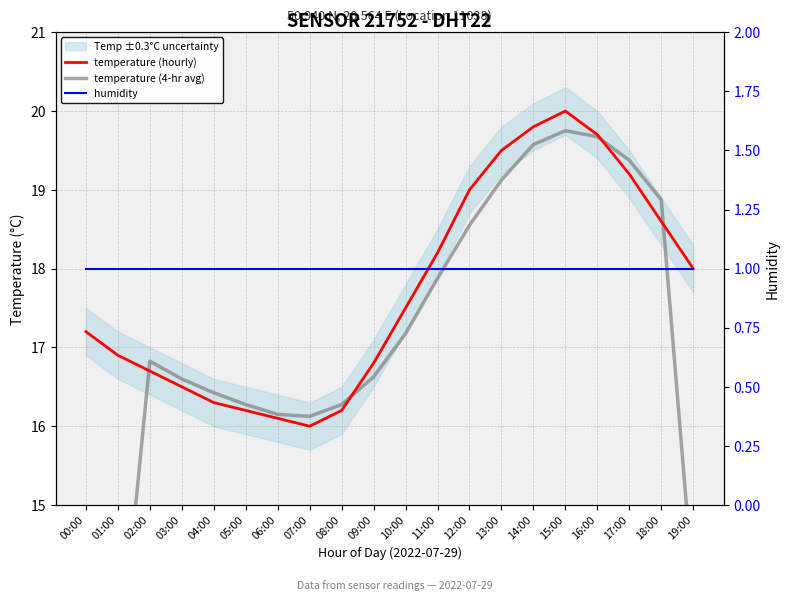

True or false: temperature (hourly) and humidity cross at least once.

False